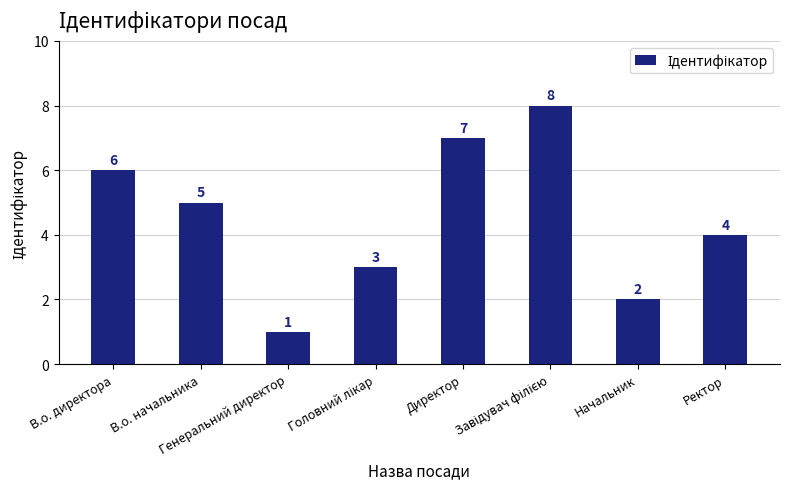

At which label does the data first exceed 5?

В.о. директора